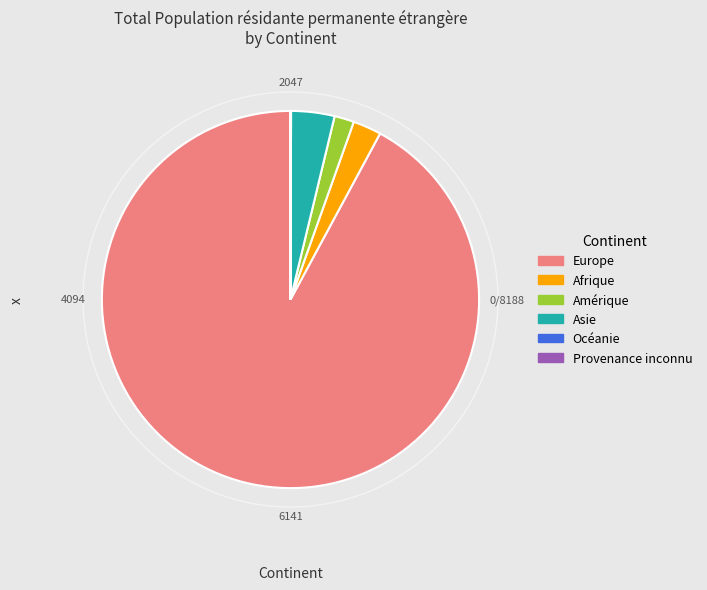

Does Afrique account for over 50% of the chart?

No